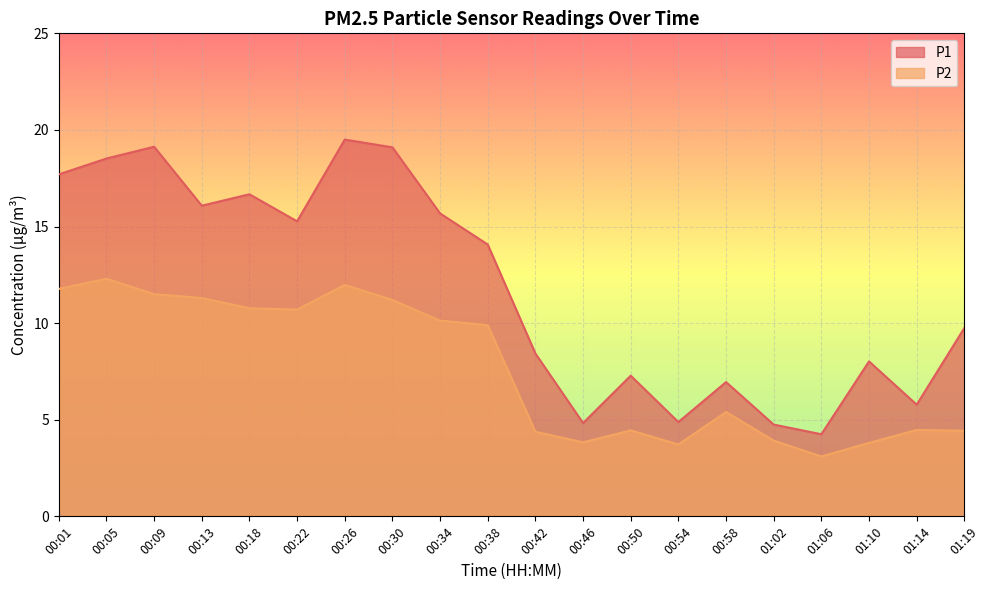

What is the smallest value displayed?

3.1